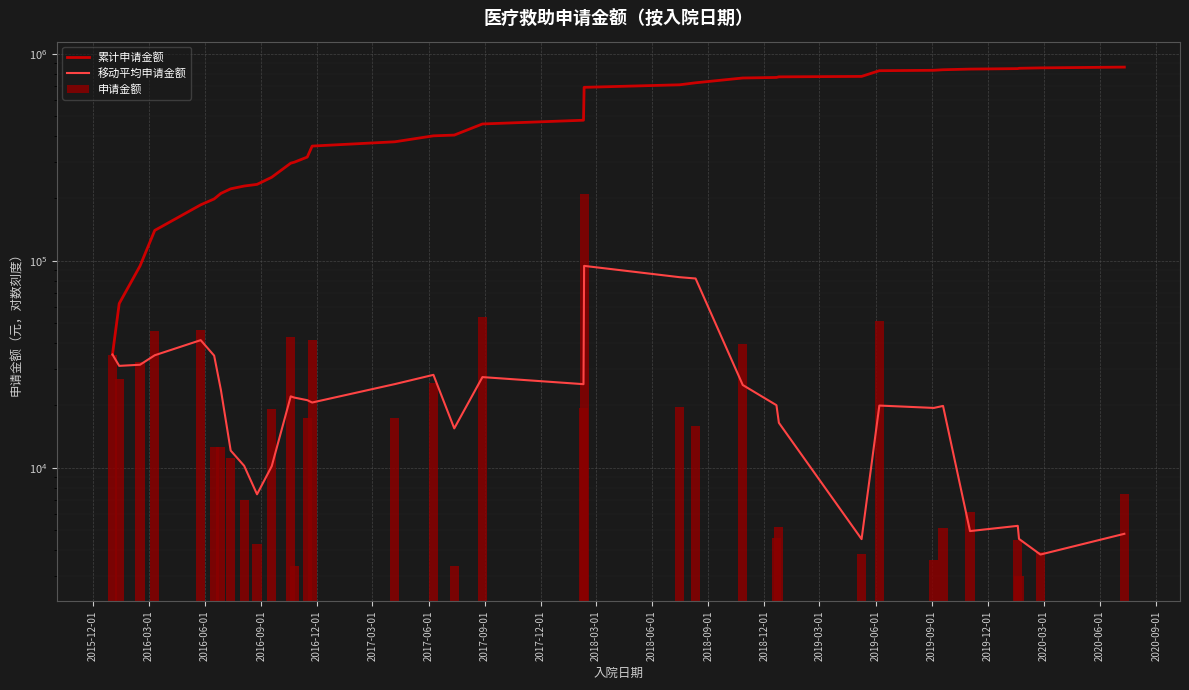

How many data points in 累计申请金额 are above 404251?

18